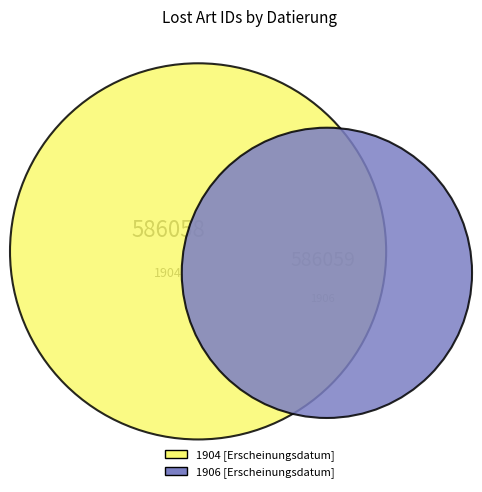

Is there a majority slice in this chart?

Yes